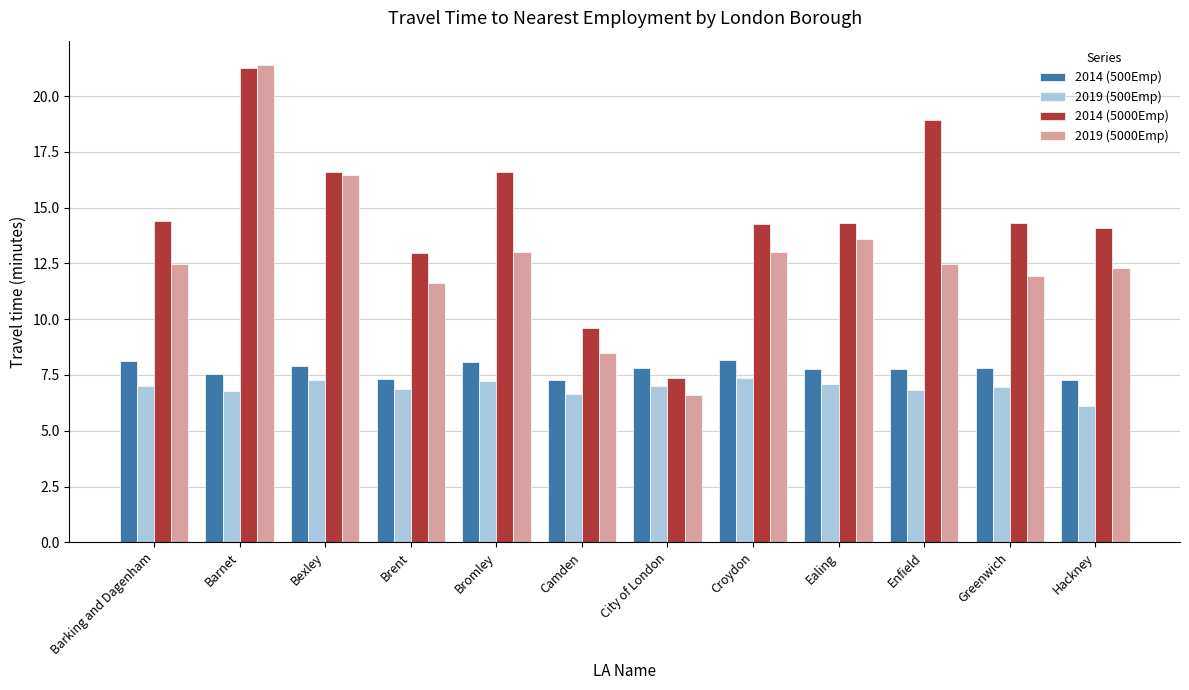

At which category is the sum across all series the highest?

Barnet